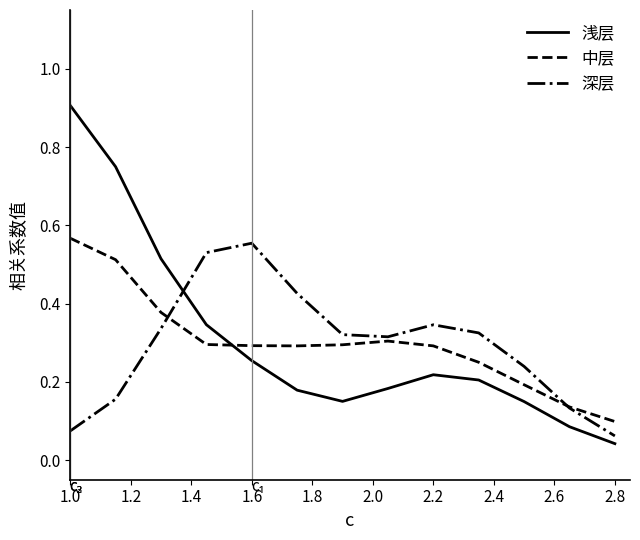

What is the greatest value displayed?

0.9